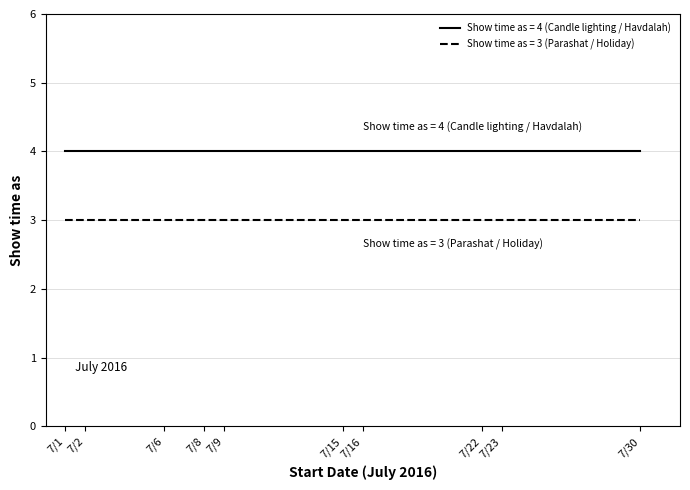

True or false: Show time as = 4 (Candle lighting / Havdalah) and Show time as = 3 (Parashat / Holiday) cross at least once.

False